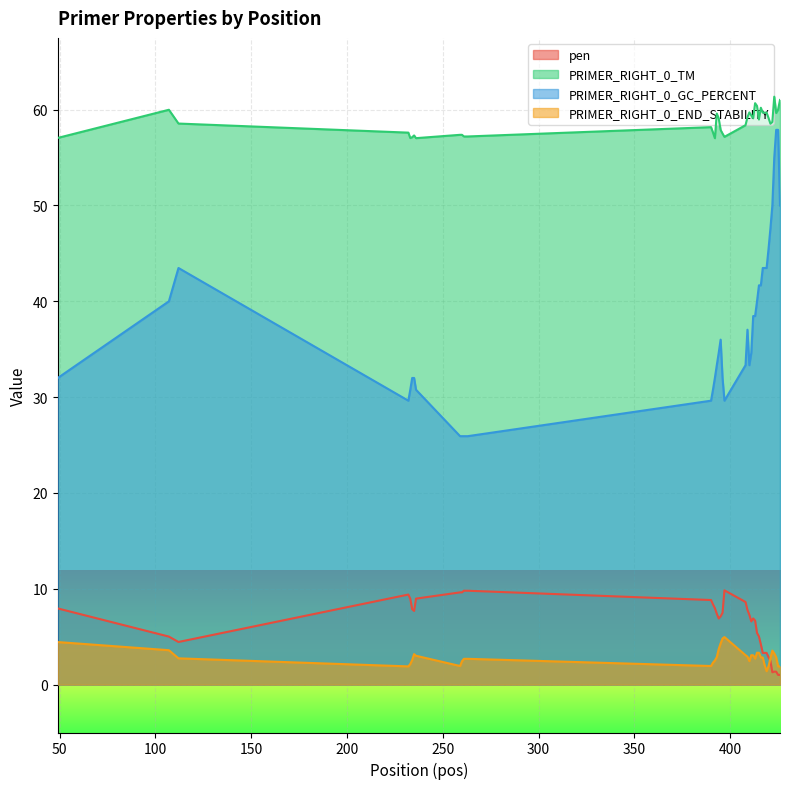

True or false: PRIMER_RIGHT_0_TM and PRIMER_RIGHT_0_GC_PERCENT cross at least once.

False